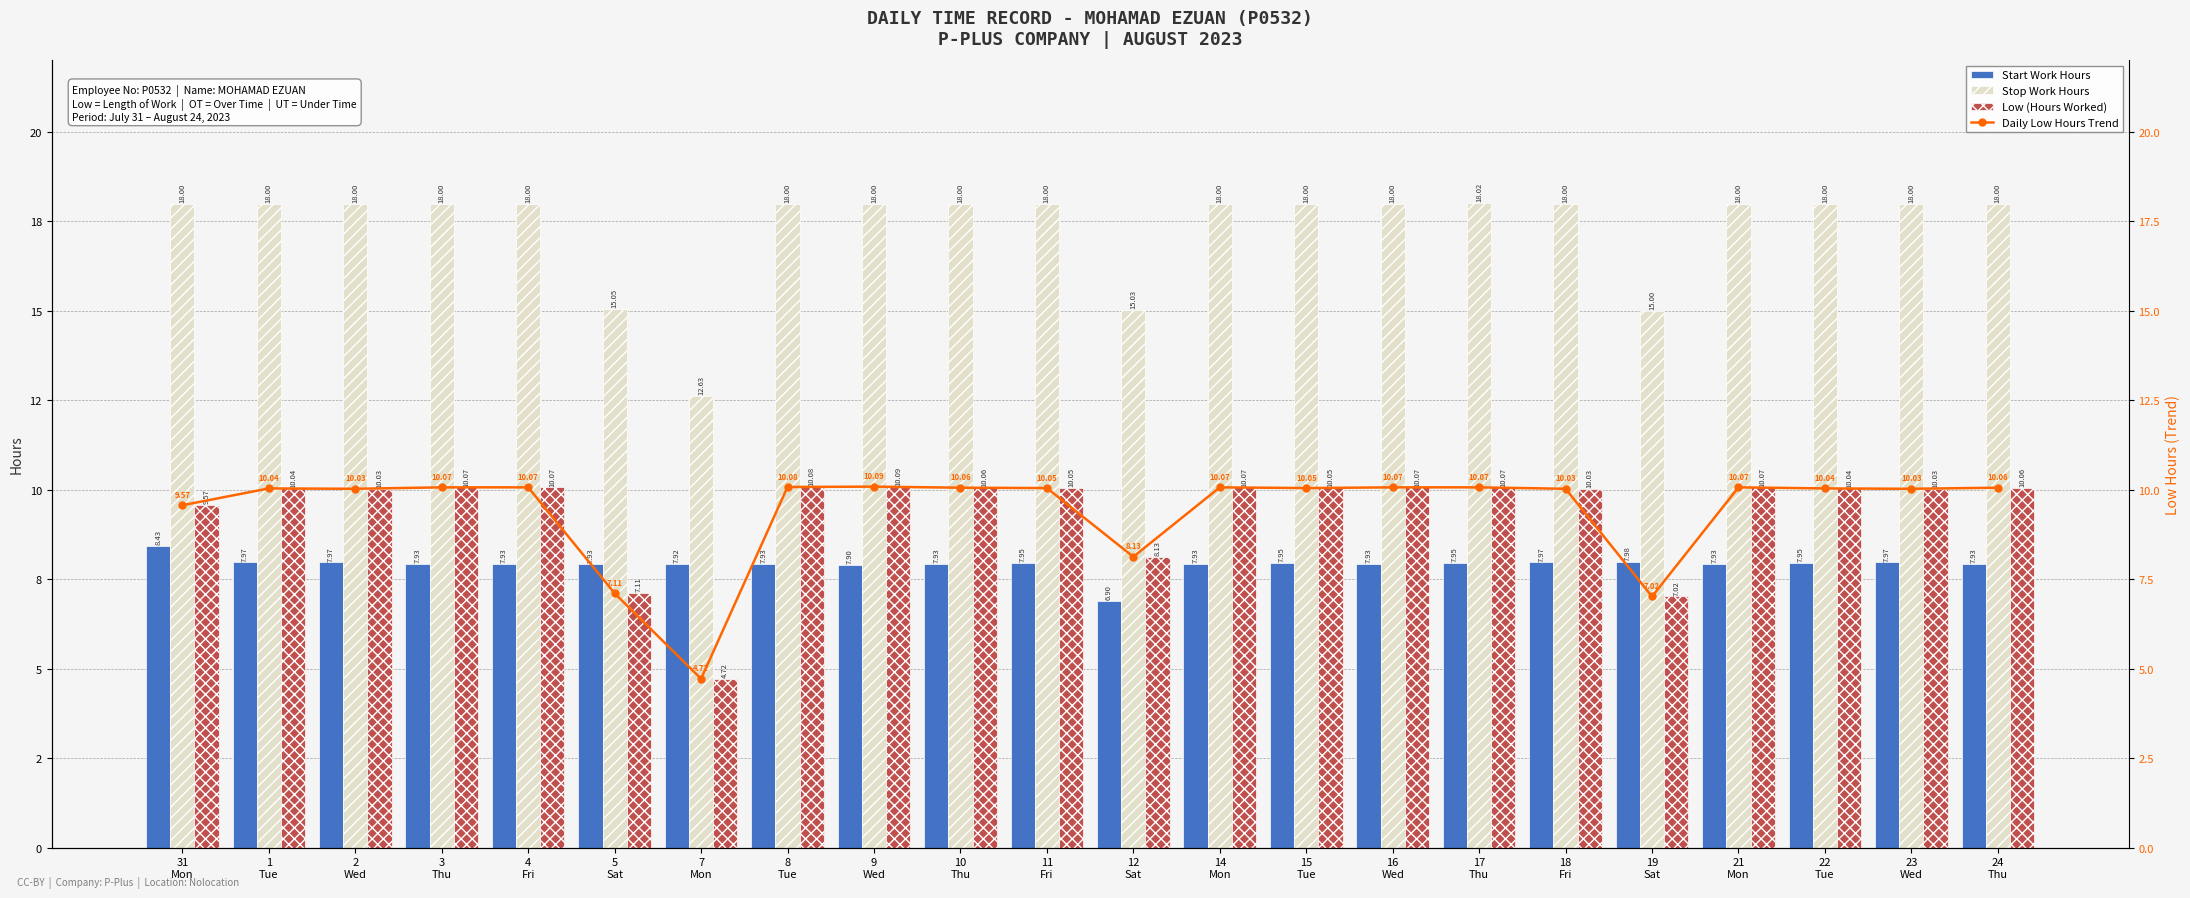

At how many categories does at least one series exceed 14?

21